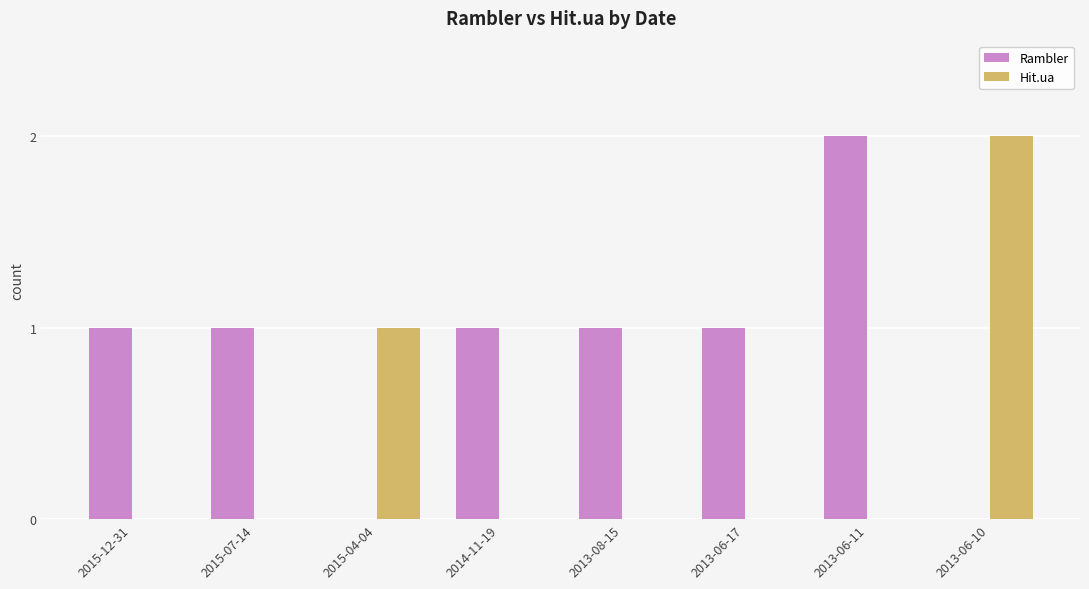

What are all the series names shown in the legend?

Rambler, Hit.ua